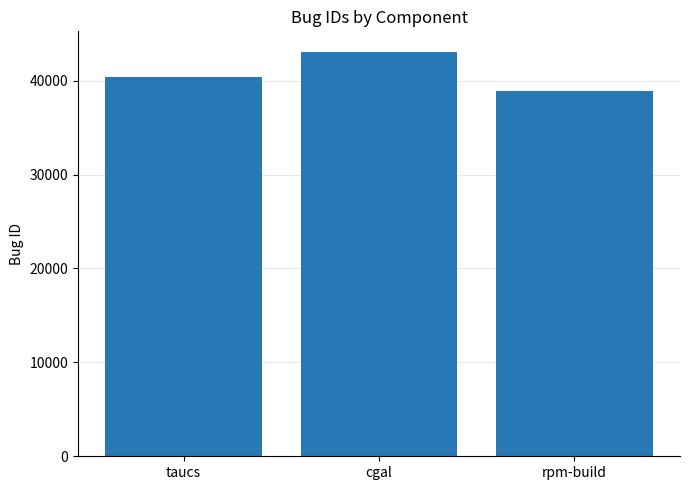

Where is the data nearest to the value 41010?

taucs